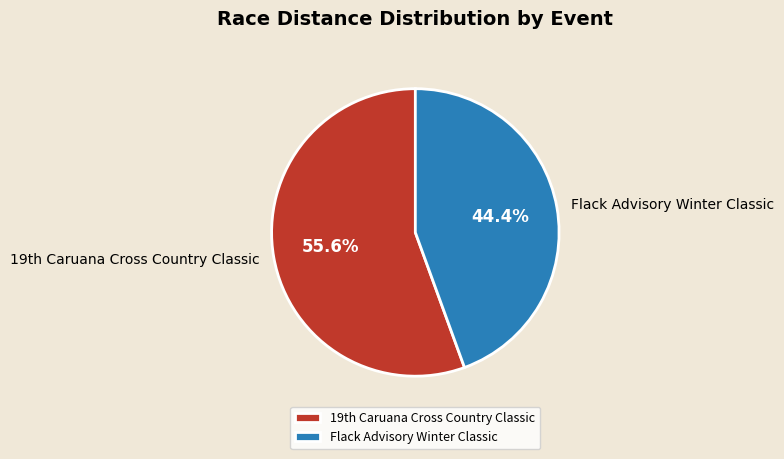

Which category accounts for the majority?

19th Caruana Cross Country Classic